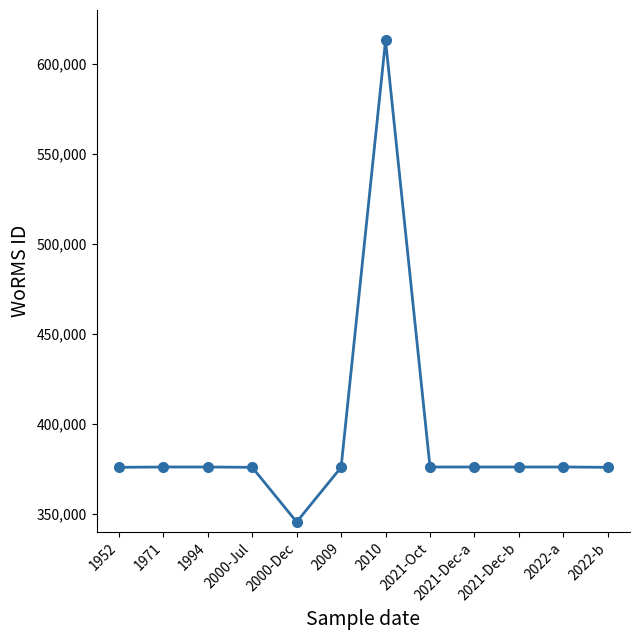

True or false: the data has more than 0 interior local peaks.

True